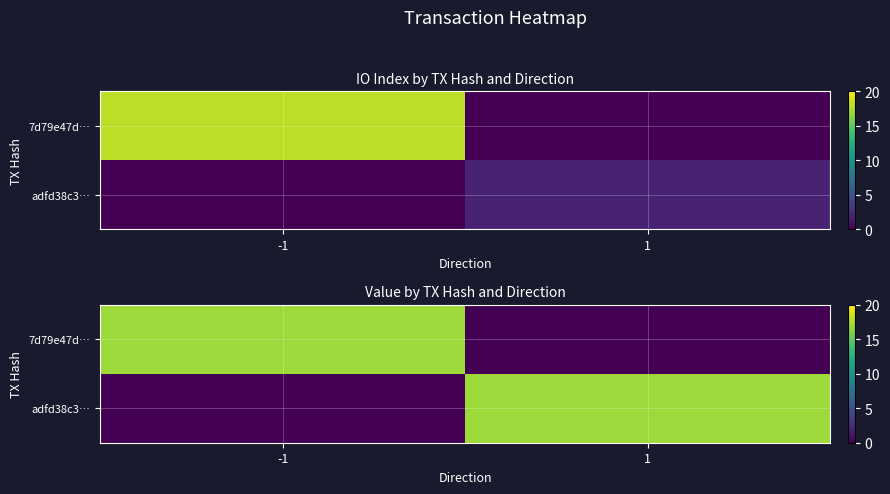

What is the sum of the adfd38c3… values at 1 and -1?

17.1